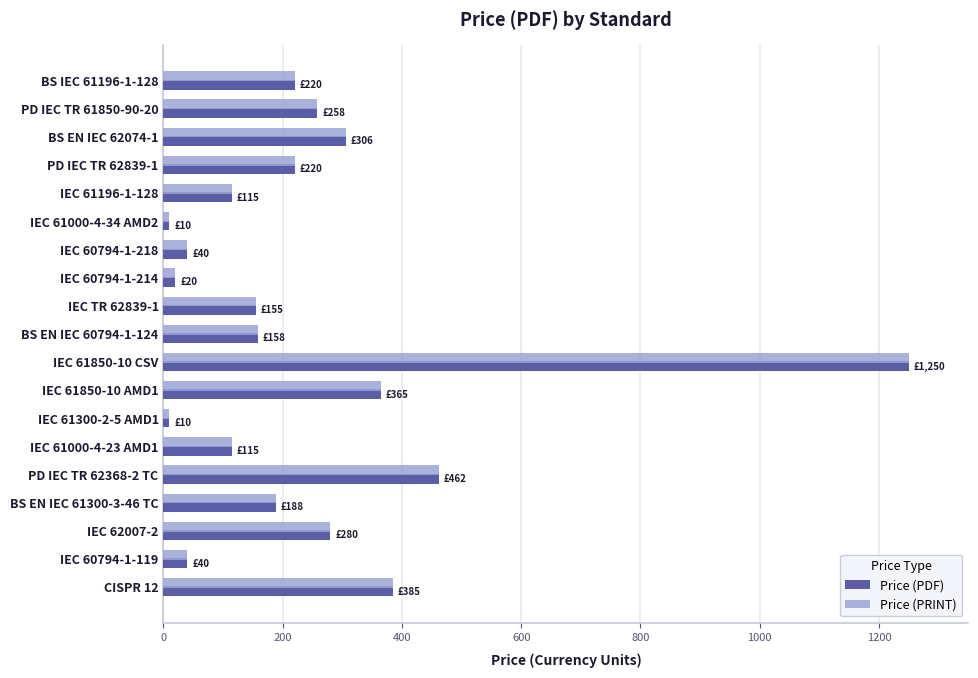

How many values in the Price (PDF) series are below 188?

9